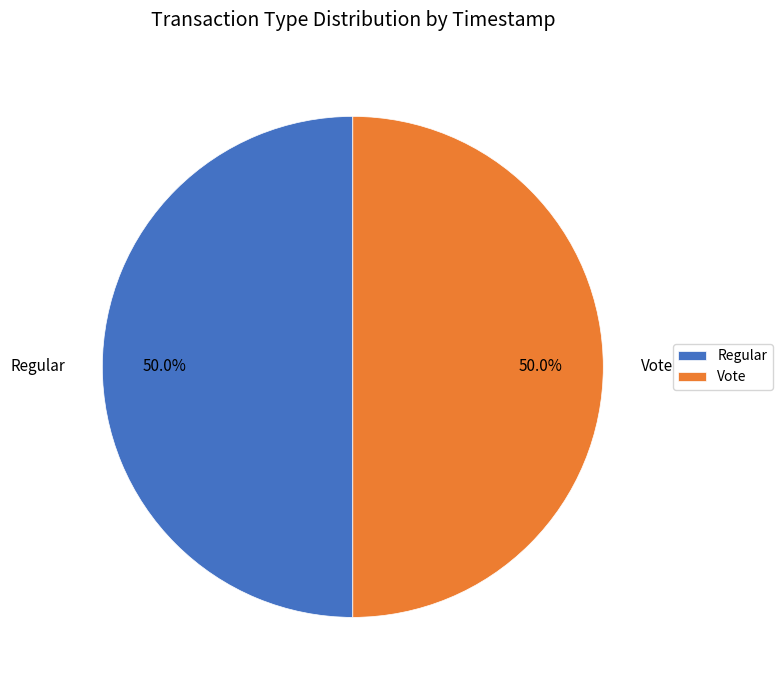

Count the number of slices in the pie.

2